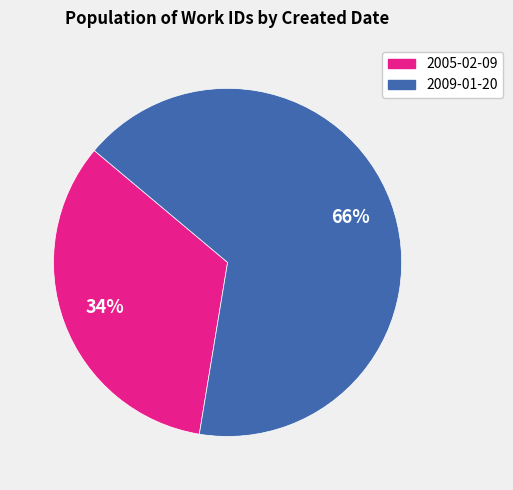

Is it true that 2005-02-09 is 46% of the pie?

False